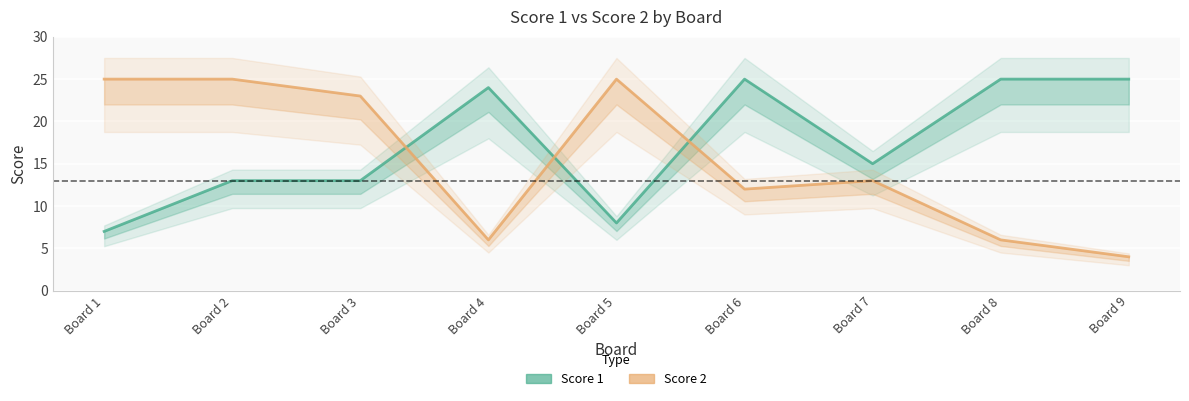

What is the spread (max minus min) of values at Board 8?

19